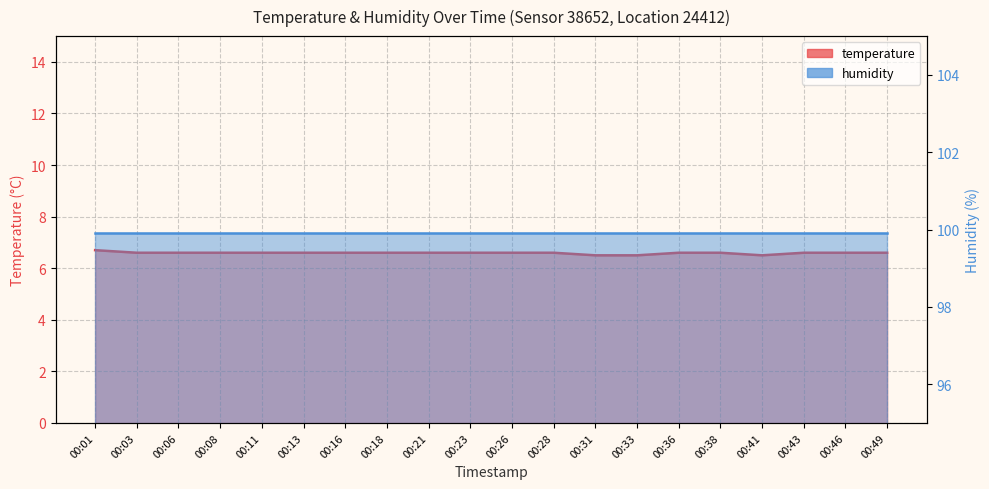

The chart shows a value of 6.5 at 00:41. True or false?

True